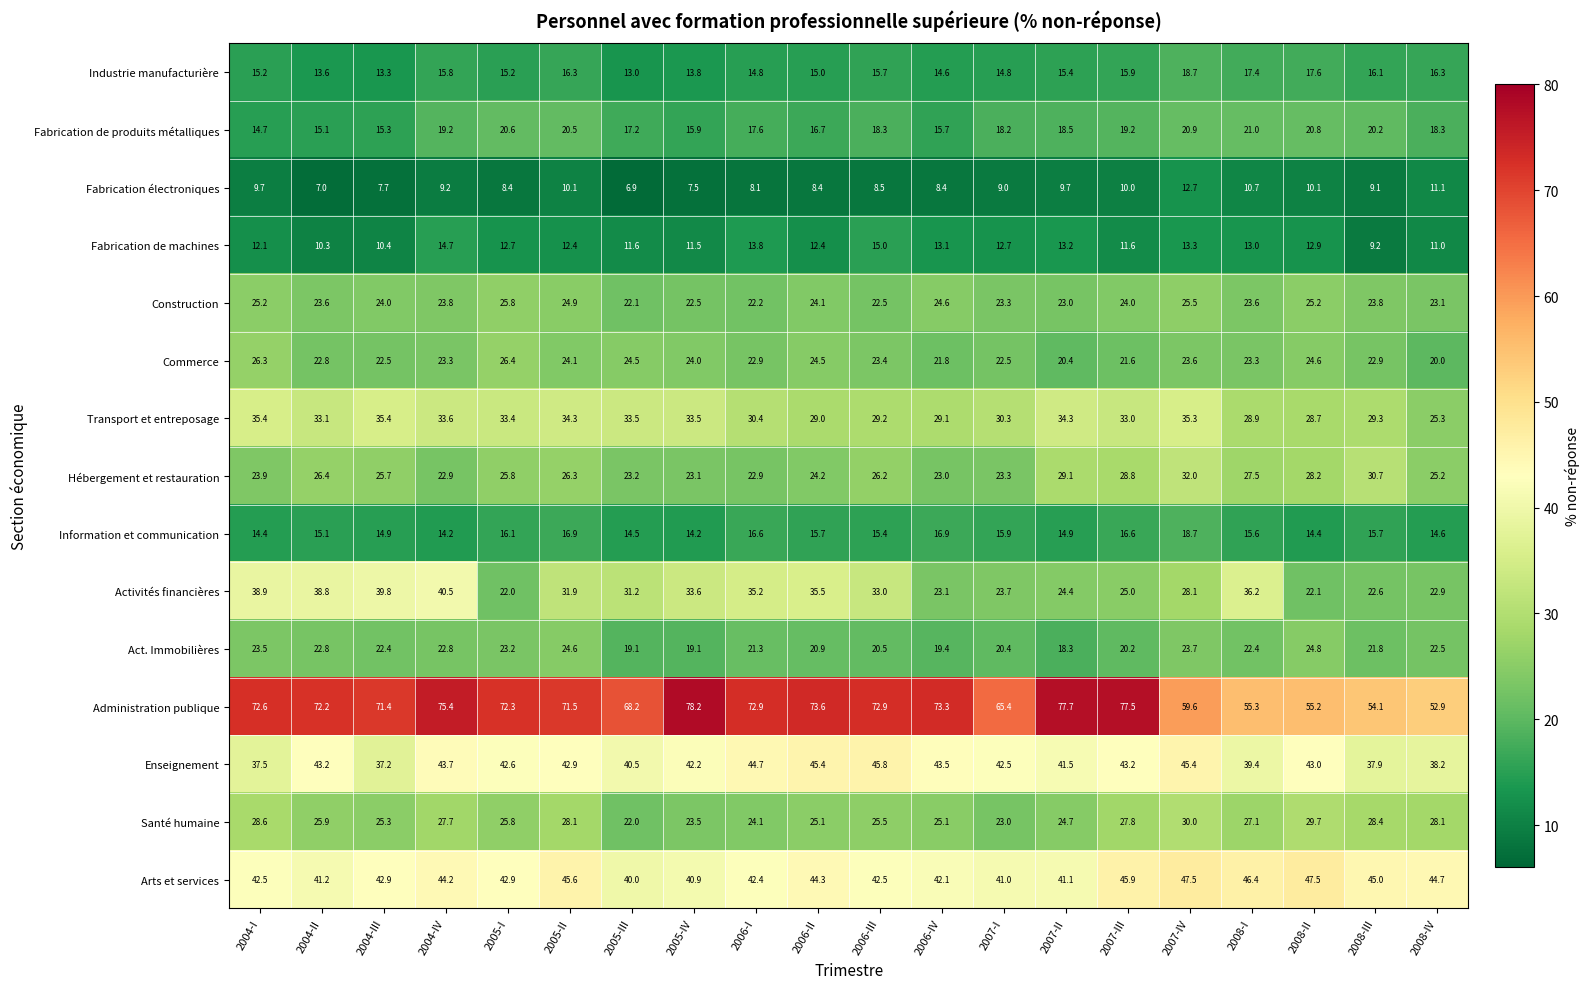

Is it true that Enseignement equals 44.7 at 2006-I?

True